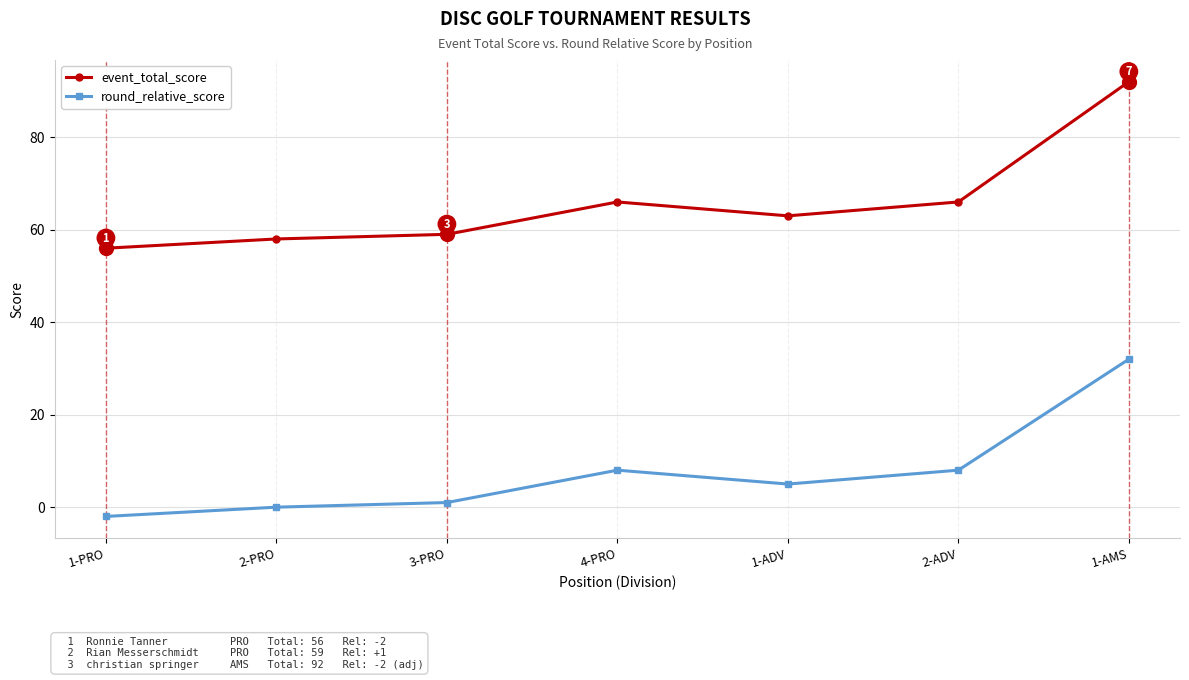

True or false: event_total_score and round_relative_score intersect in this chart.

False